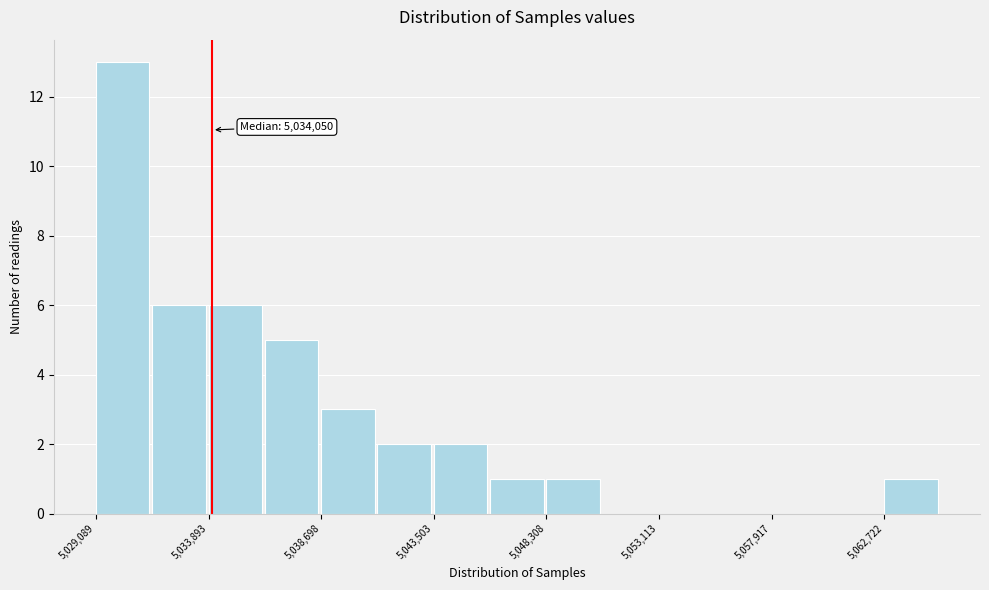

Over which range of the x-axis is the bar tallest?

5029000 to 5031500